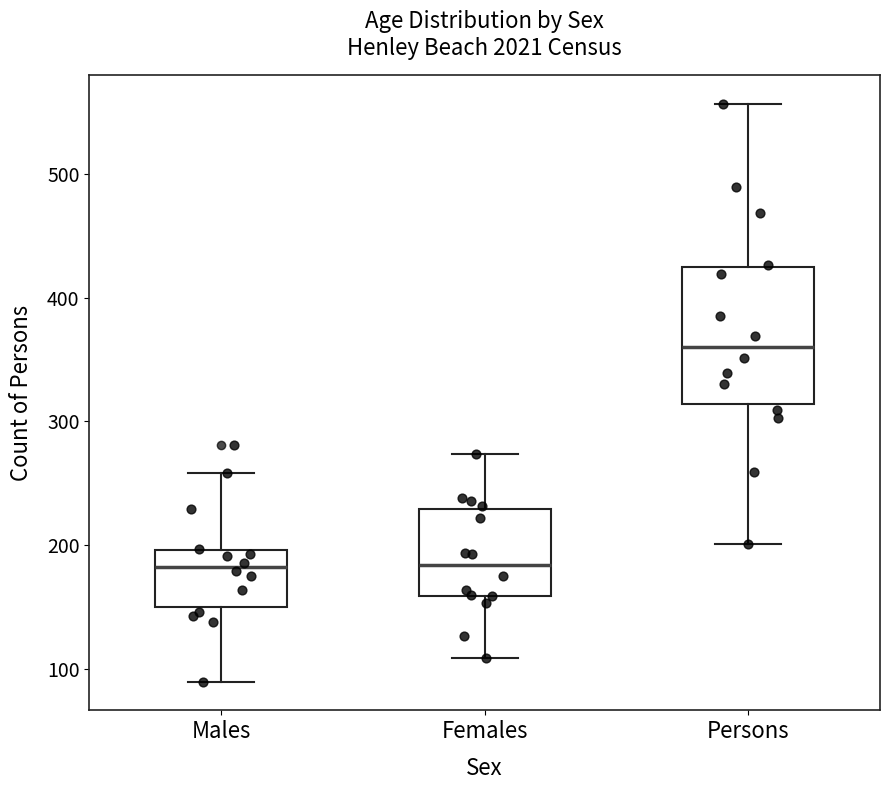

Where does the lower whisker of the box for Males end on the y-axis? The values are not printed on the chart, so give them approximately, as read against the axis.

90